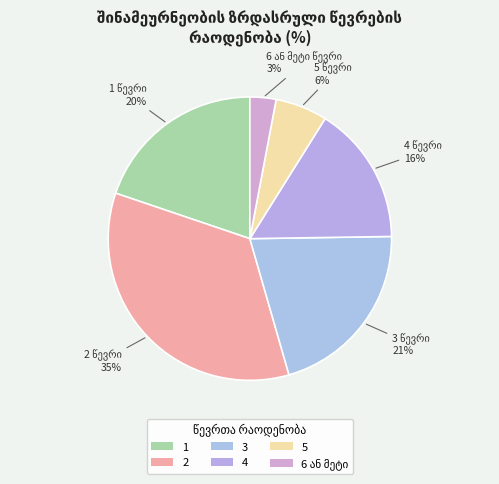

Approximately how many times larger is the value at 4 compared to 2?

0.5